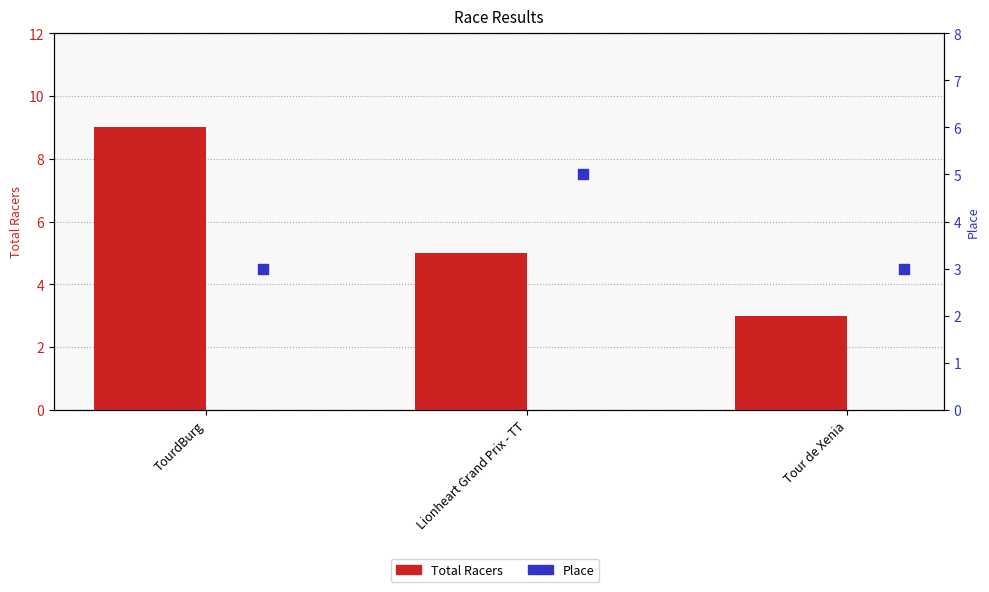

Which series has the largest Y range (max minus min)?

Total Racers